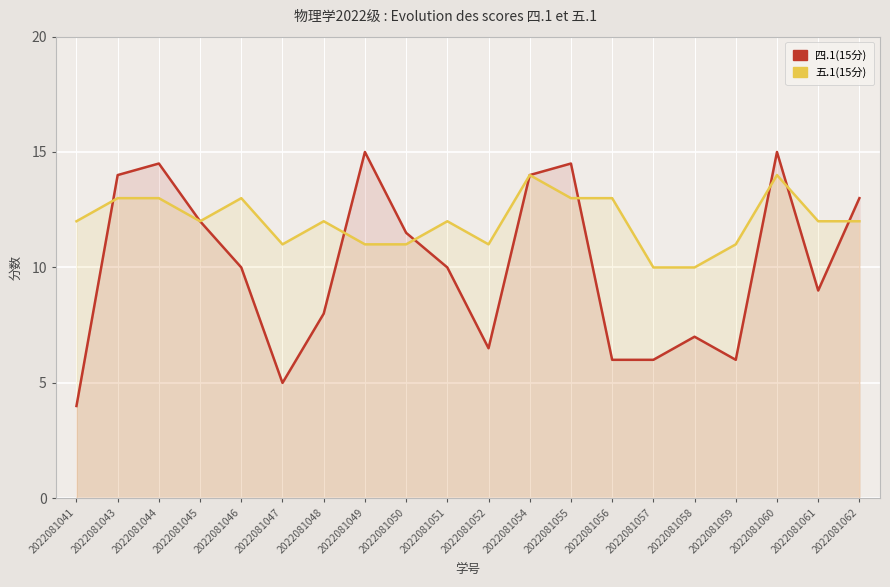

Rank the series at 2022081055 from lowest to highest value.

五.1(15分), 四.1(15分)